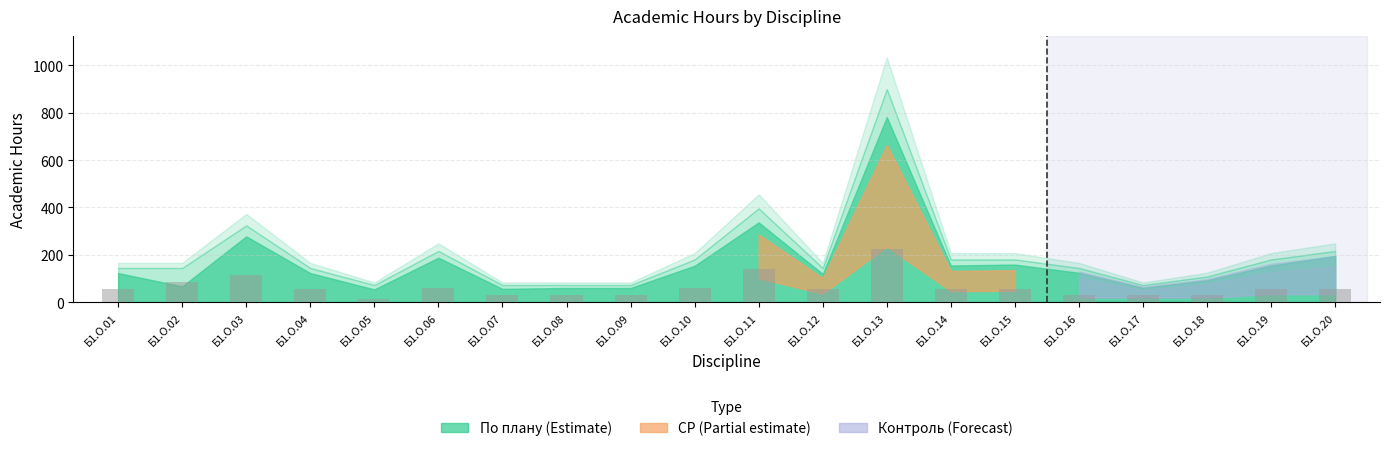

Is it true that the value at Б1.О.06 is 61.6?

True